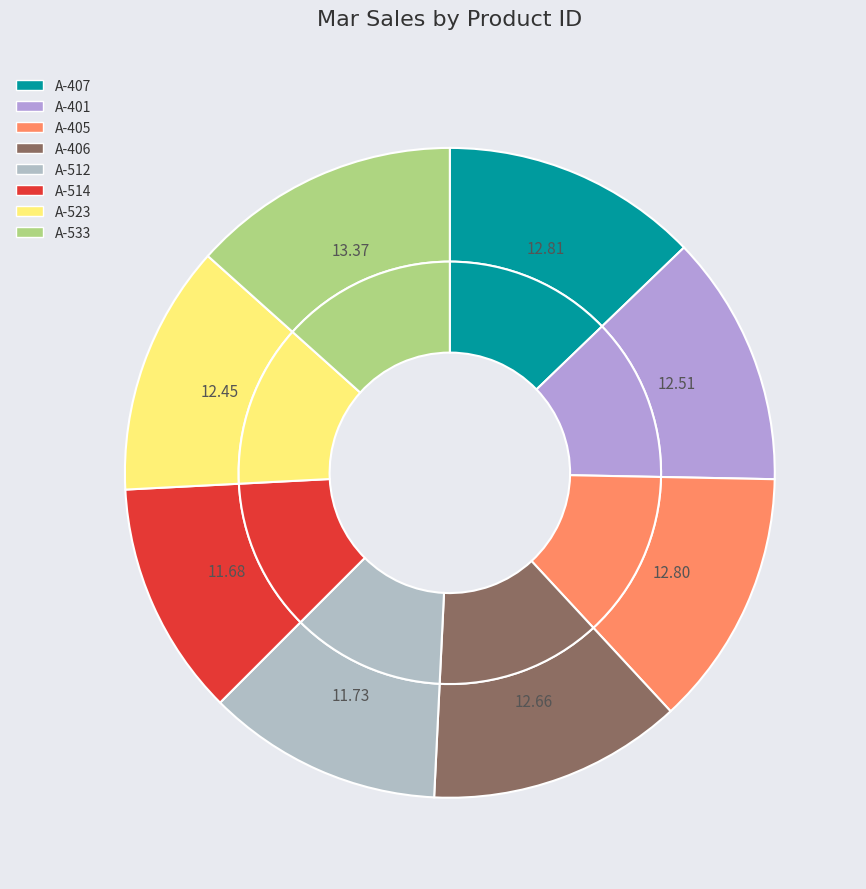

Count the number of slices in the pie.

8